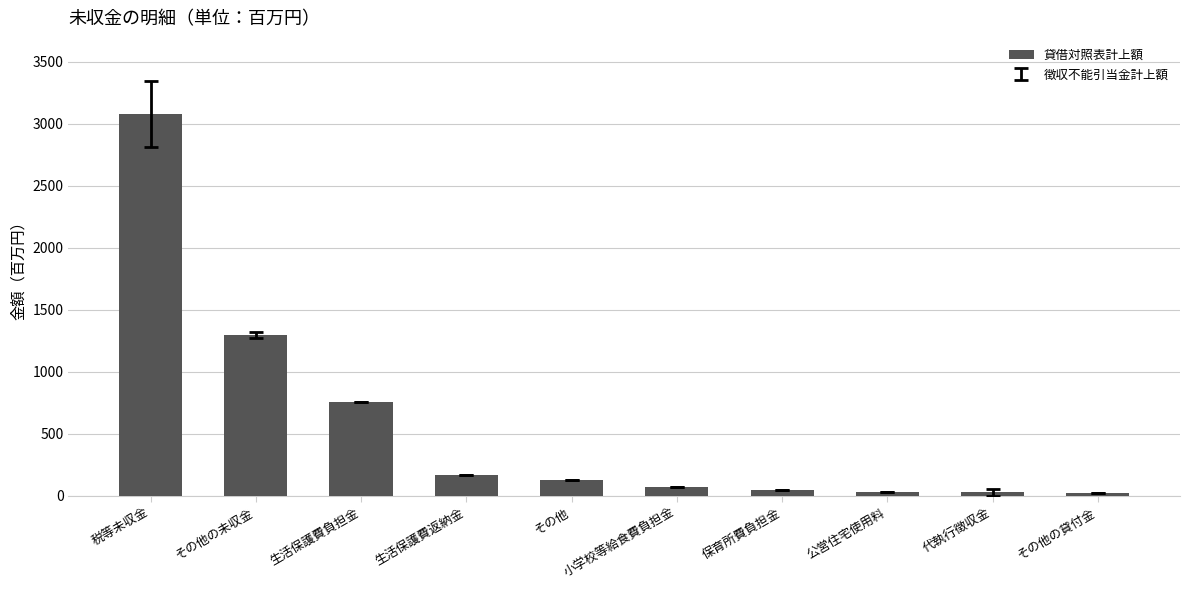

The chart shows a value of 756 at 生活保護費負担金. True or false?

True